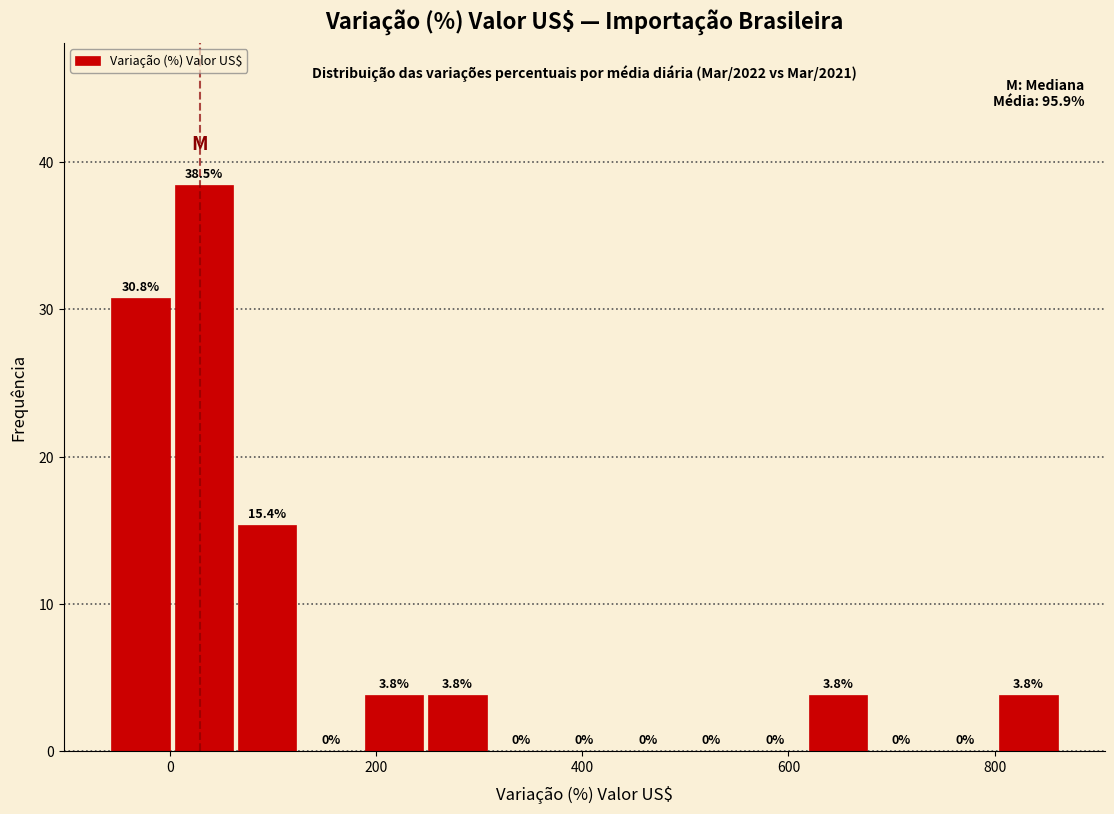

Read against the x-axis, roughly where is the centre of the tallest bar?

40